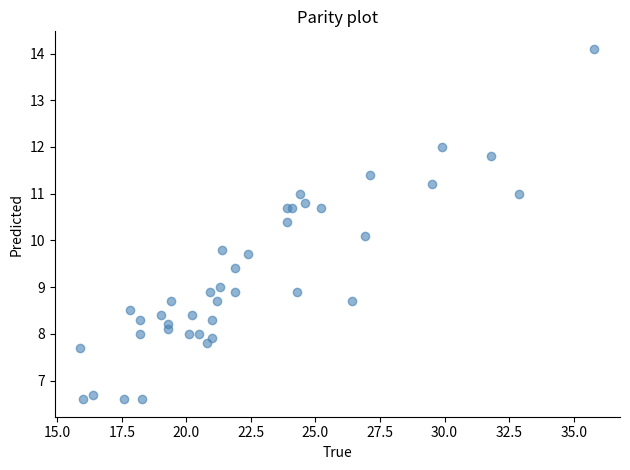

What Y value in the scatter plot is closest to 10?

10.1